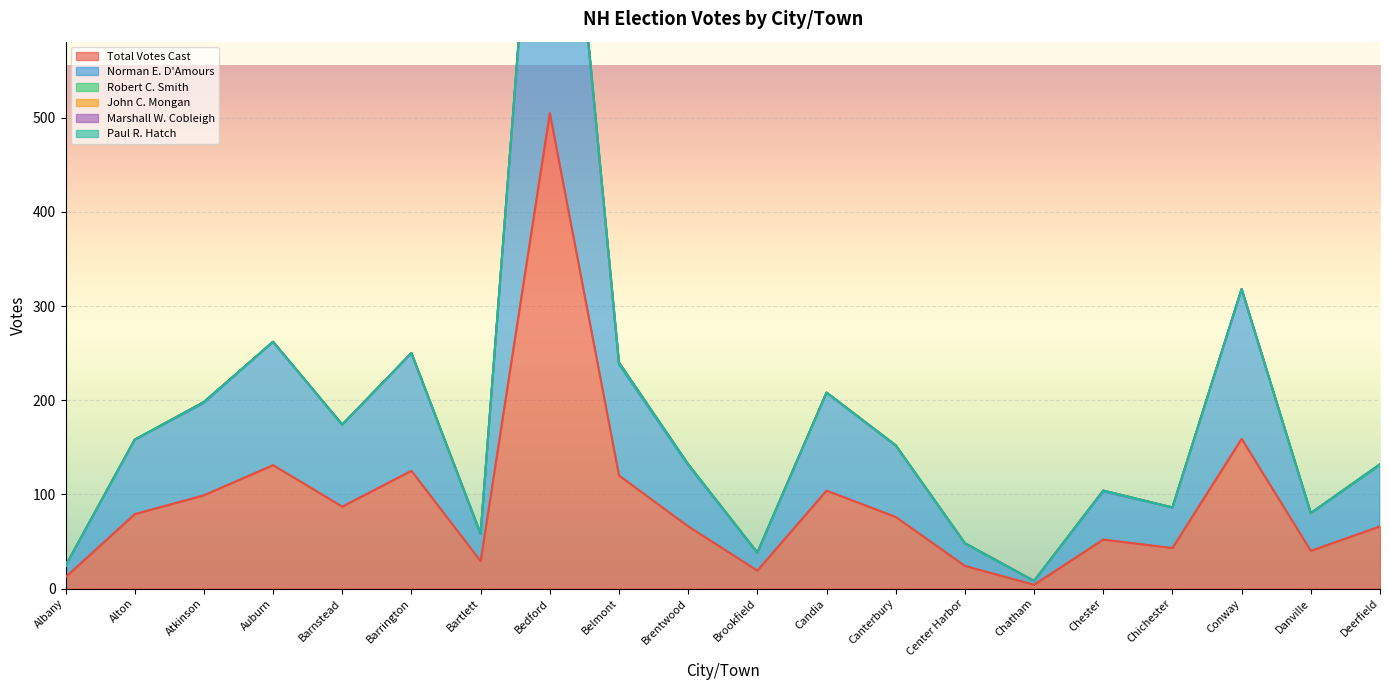

Reading left to right, extract all data points from this chart.

Total Votes Cast: 12	79	99	131	87	125	29	505	120	66	19	104	76	24	4	52	43	159	40	66
Norman E. D'Amours: 12	79	98	131	87	125	29	503	118	65	19	104	76	24	4	51	43	159	40	65
Robert C. Smith: 0	0	1	0	0	0	0	0	1	1	0	0	0	0	0	1	0	0	0	0
John C. Mongan: 0	0	0	0	0	0	0	1	1	0	0	0	0	0	0	0	0	0	0	1
Marshall W. Cobleigh: 0	0	0	0	0	0	0	1	0	0	0	0	0	0	0	0	0	0	0	0
Paul R. Hatch: 0	0	0	0	0	0	0	0	0	0	0	0	0	0	0	0	0	0	0	0